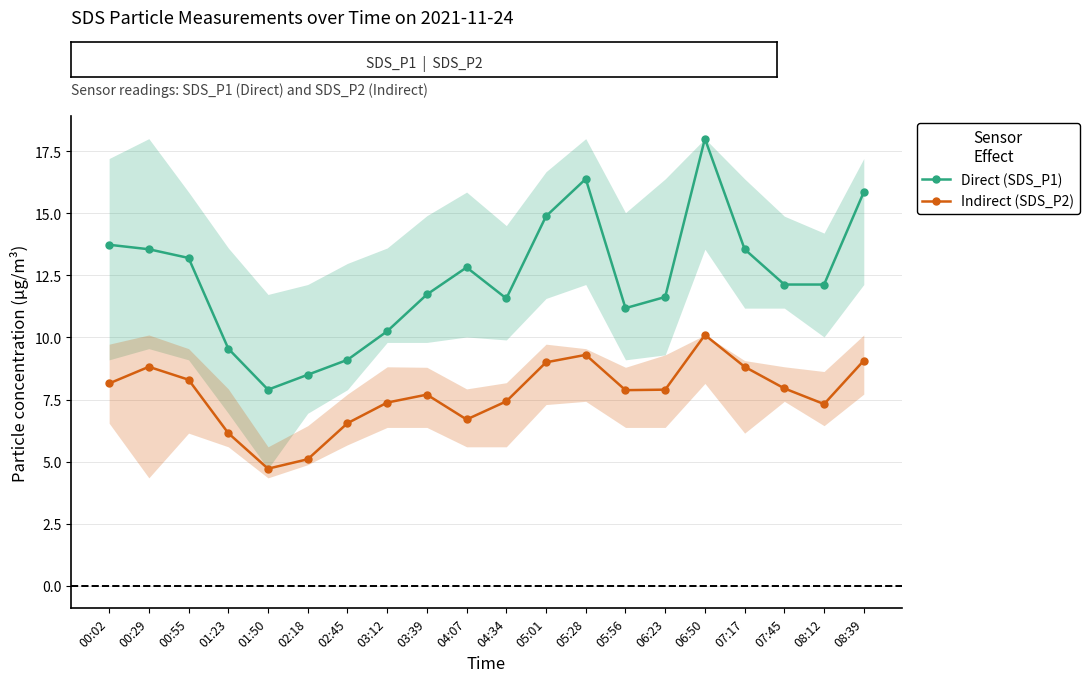

At which category does Direct (SDS_P1) reach its first local peak?

04:07